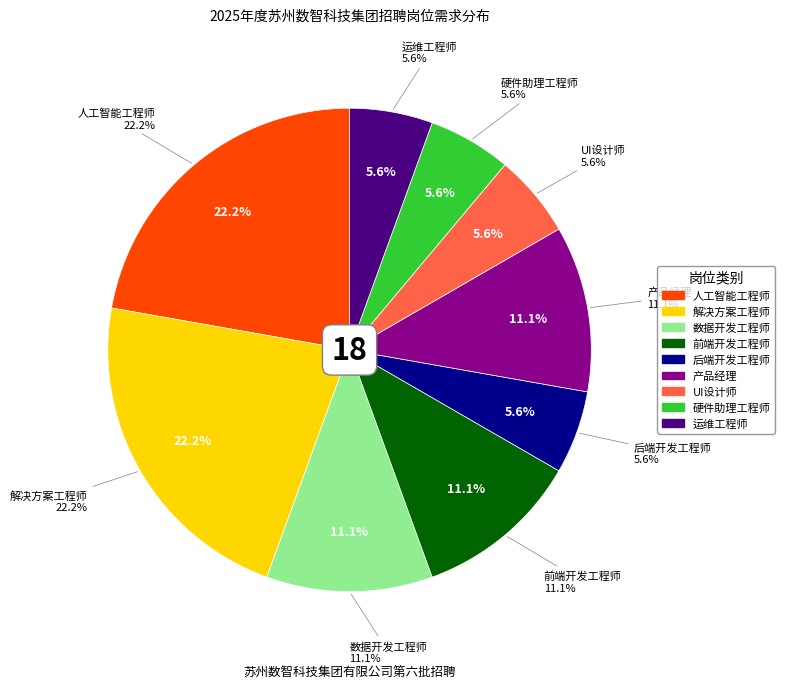

Between 硬件助理工程师 and 产品经理, which is larger?

产品经理